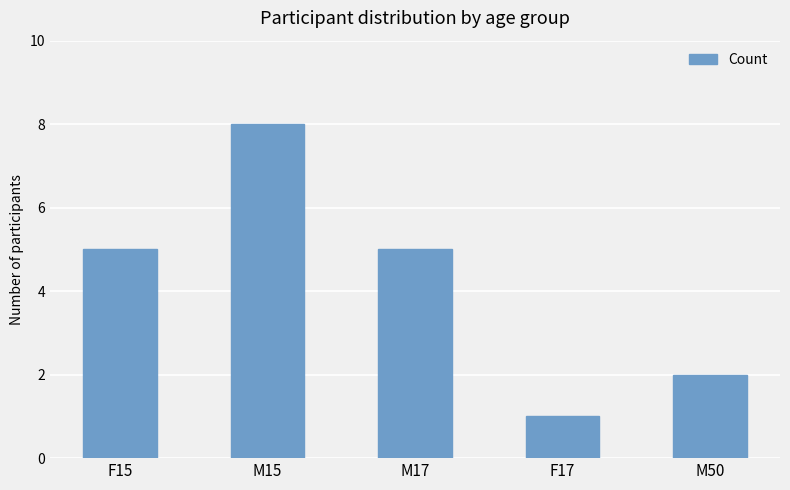

Count the number of data series in this chart.

1